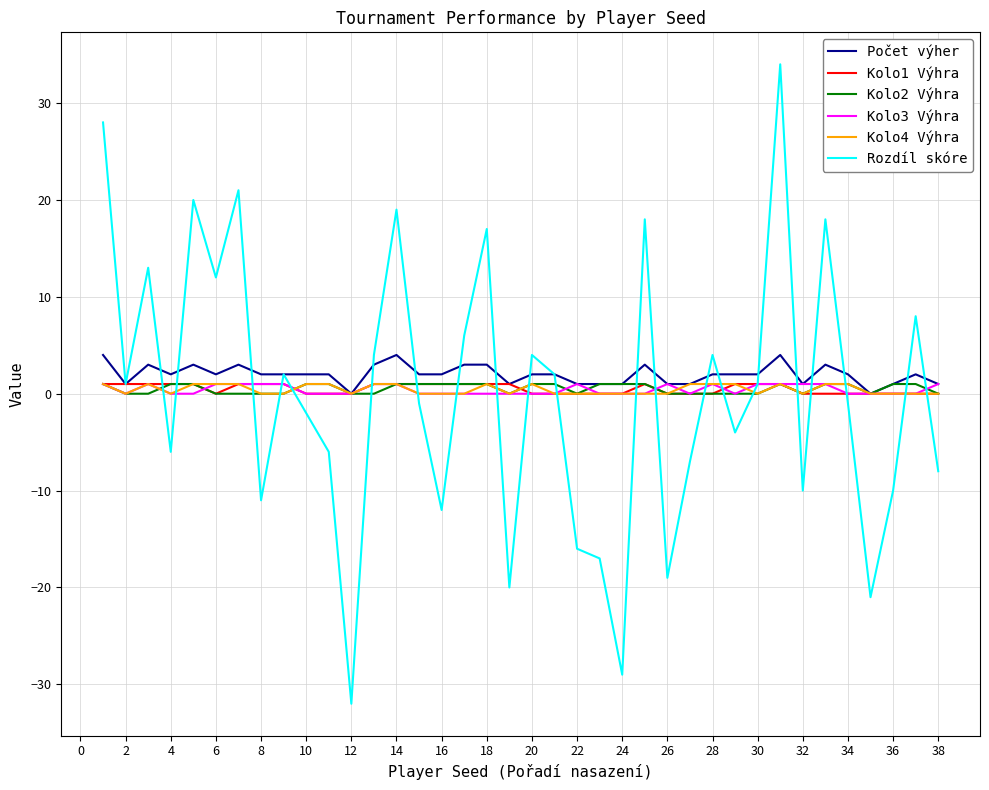

What is the sum of all Kolo2 Výhra values?

20